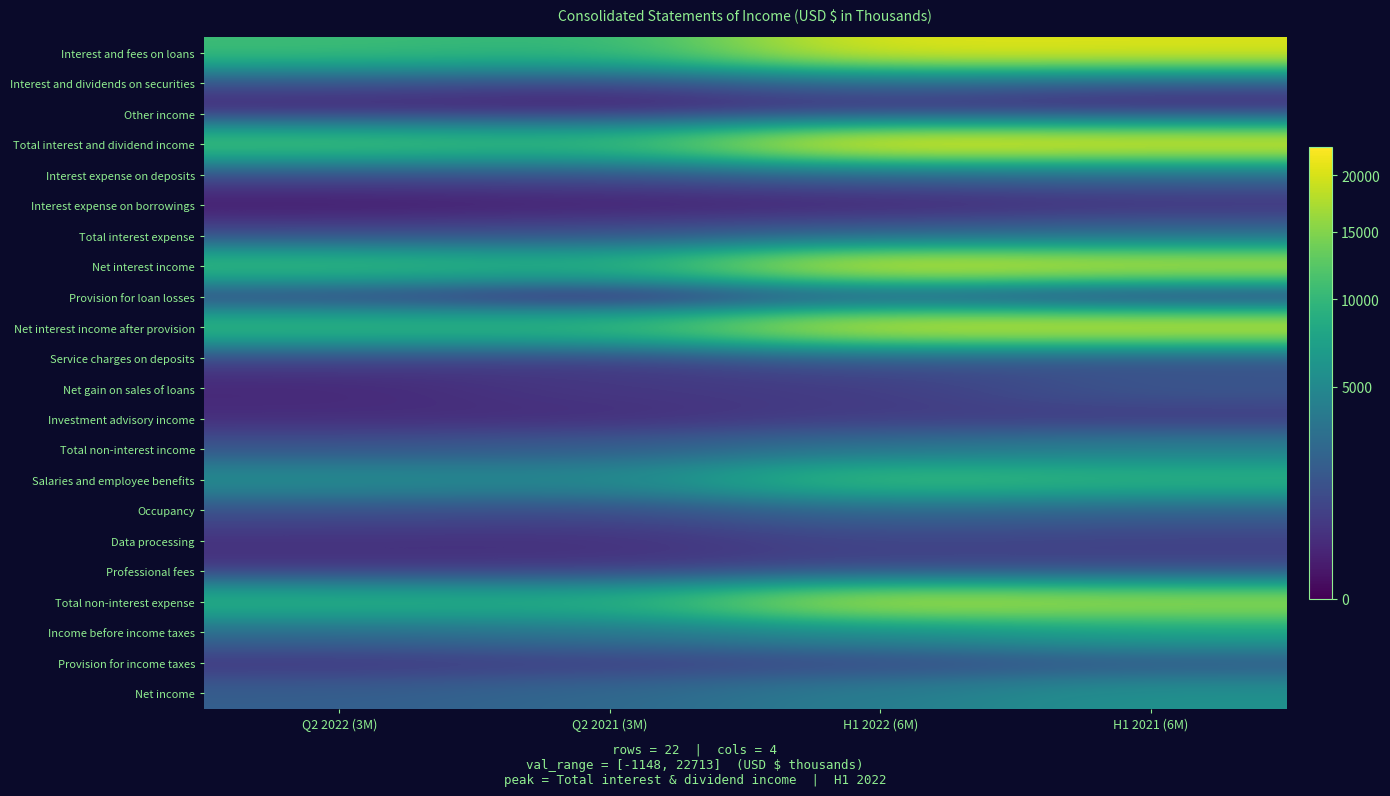

How many series are shown in this chart?

22